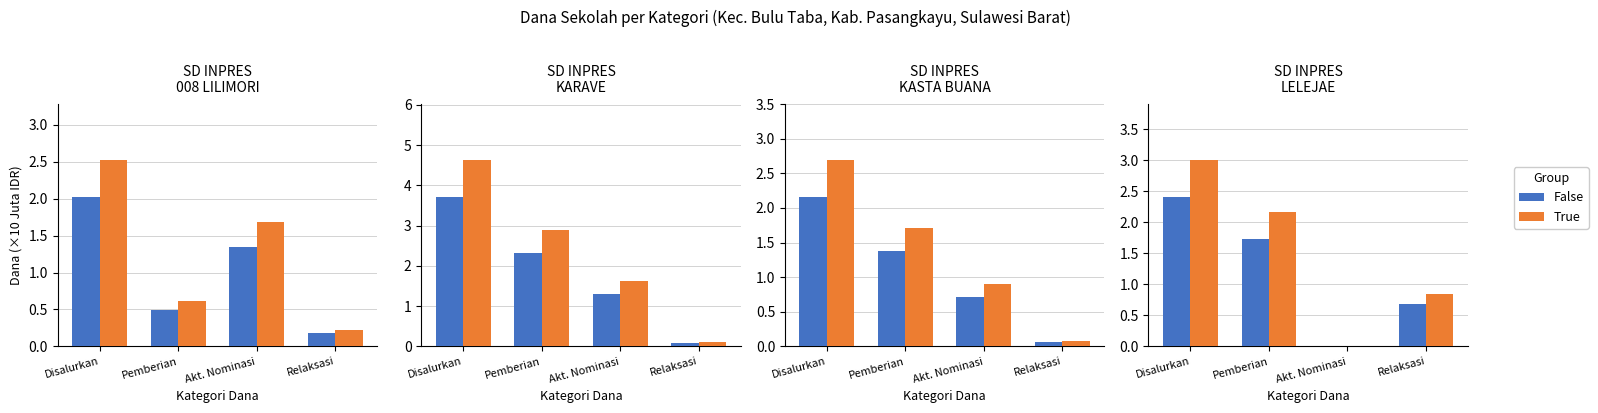

At which label does True reach its peak?

Disalurkan